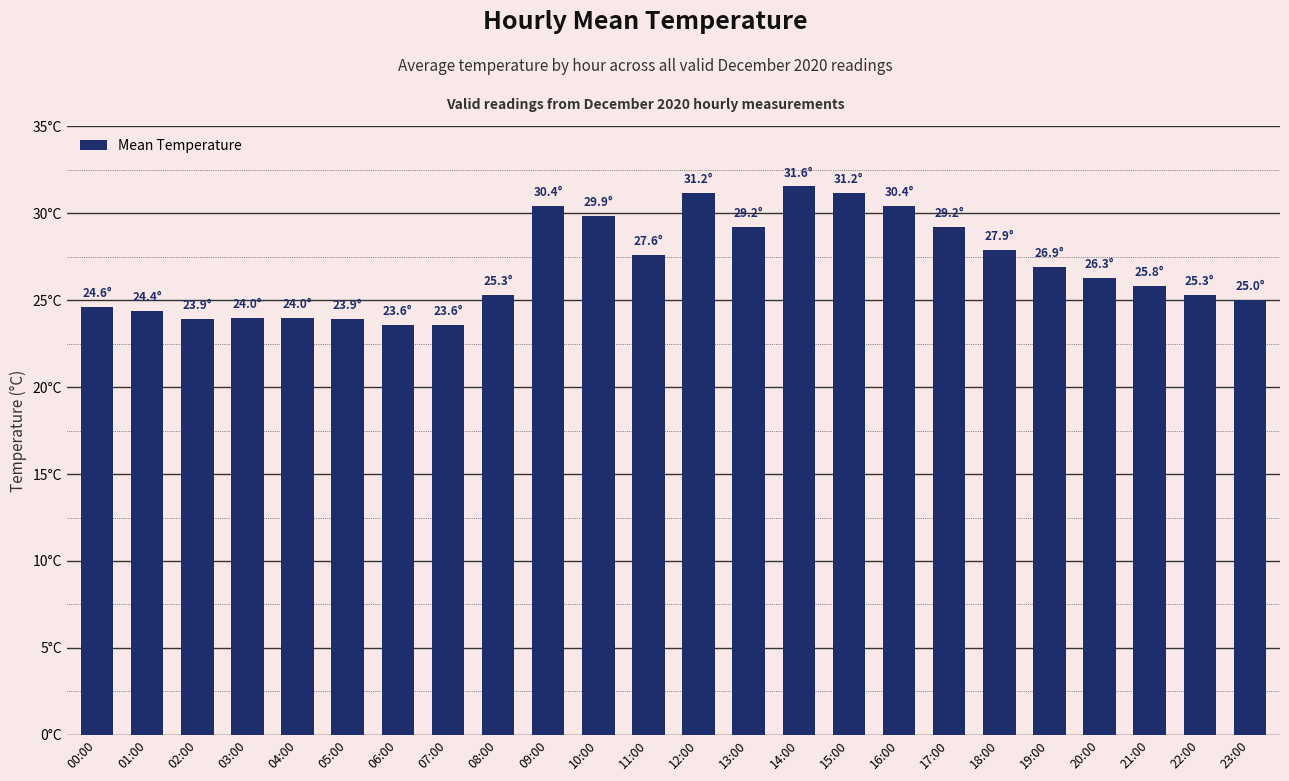

Which category has the lowest value across all series?

06:00